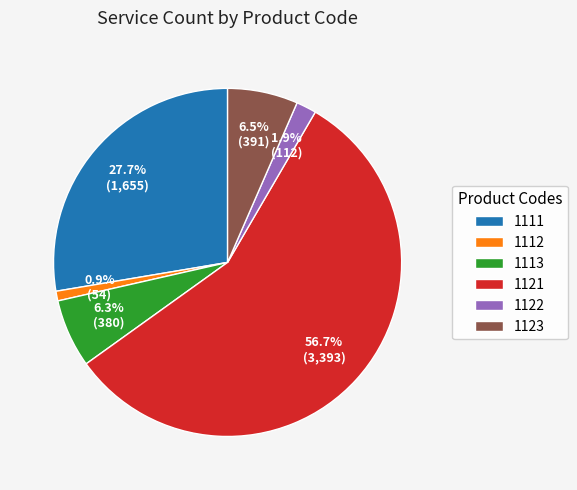

What is the majority slice?

1121